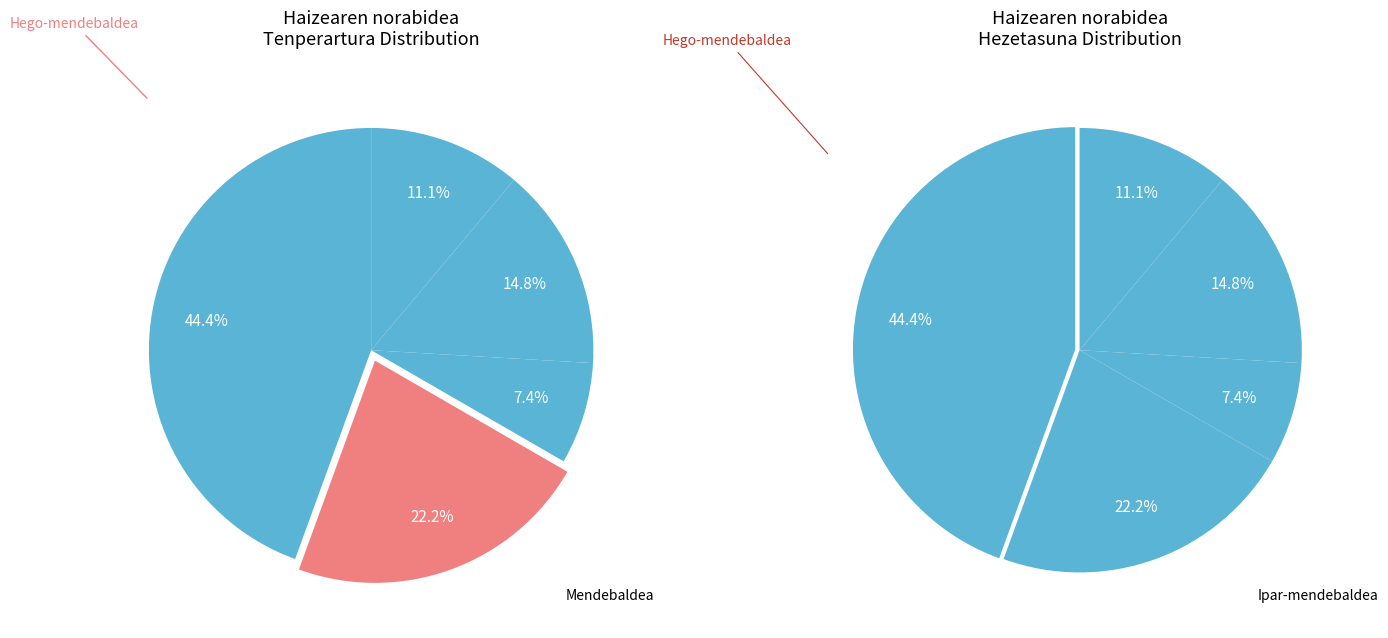

To the nearest percent, what is the difference between the Hegoa and Ipar-mendebaldea slice percentages?

37%